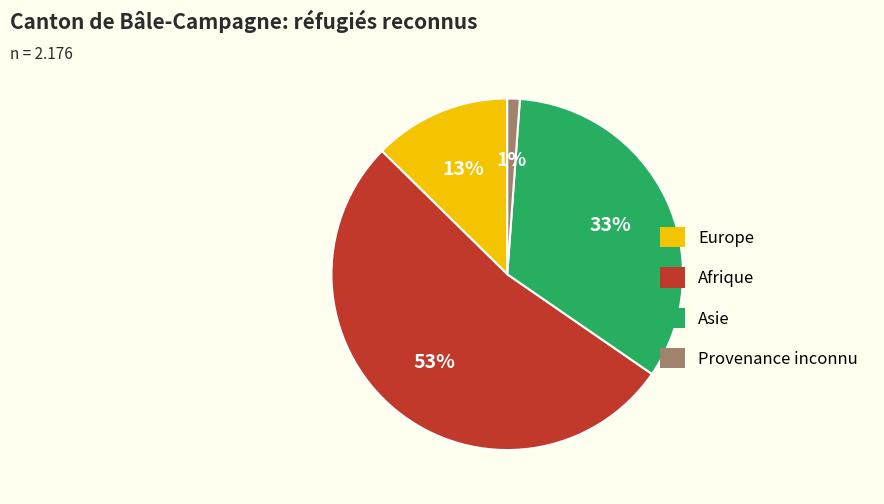

How many segments does this pie chart have?

4